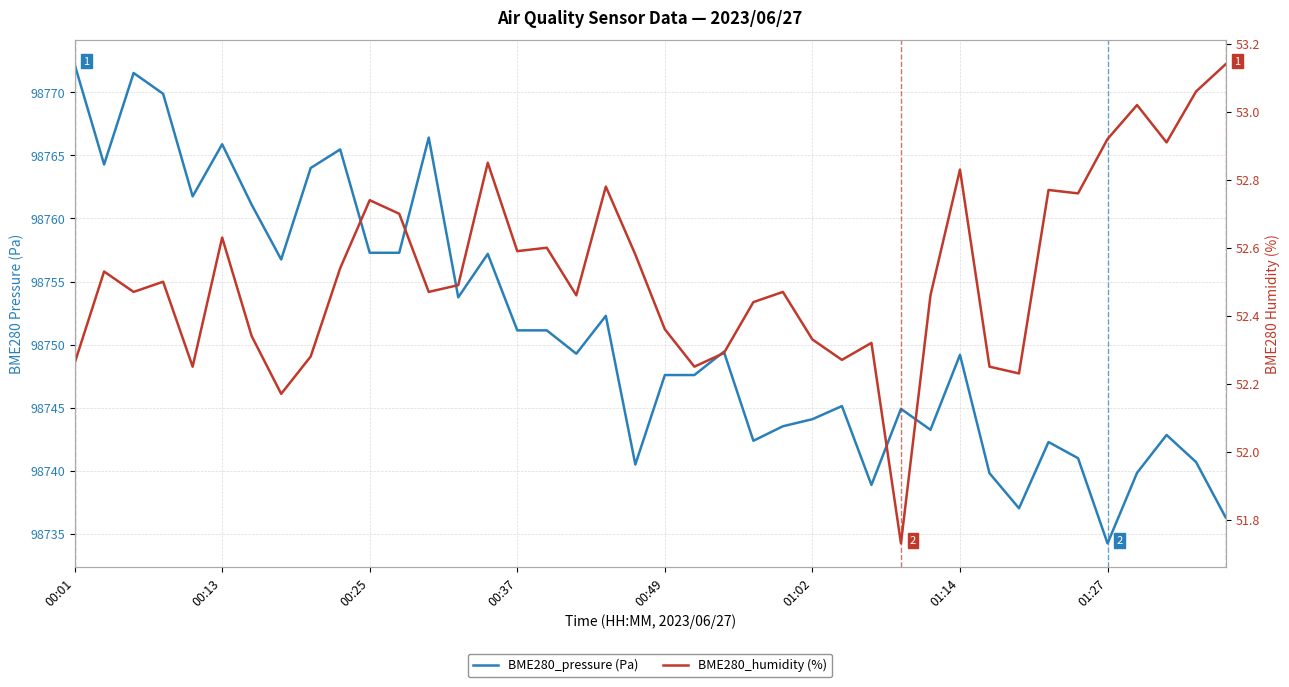

Is the value of BME280_pressure (Pa) at 32 greater than the value of BME280_humidity (%) at 00:13?

Yes